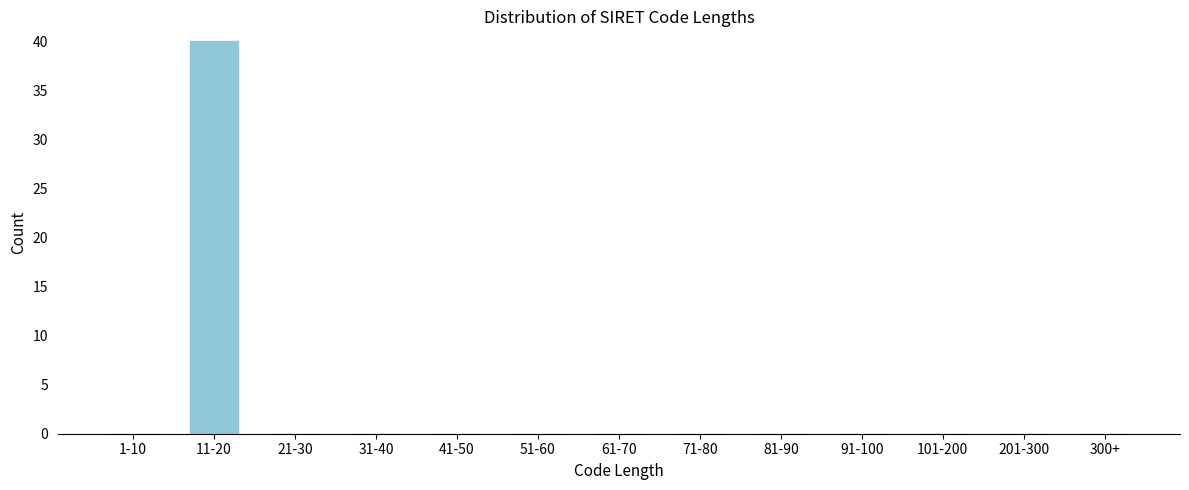

Reading left to right, list all the values displayed in this chart.

1-10=0	11-20=40	21-30=0	31-40=0	41-50=0	51-60=0	61-70=0	71-80=0	81-90=0	91-100=0	101-200=0	201-300=0	300+=0